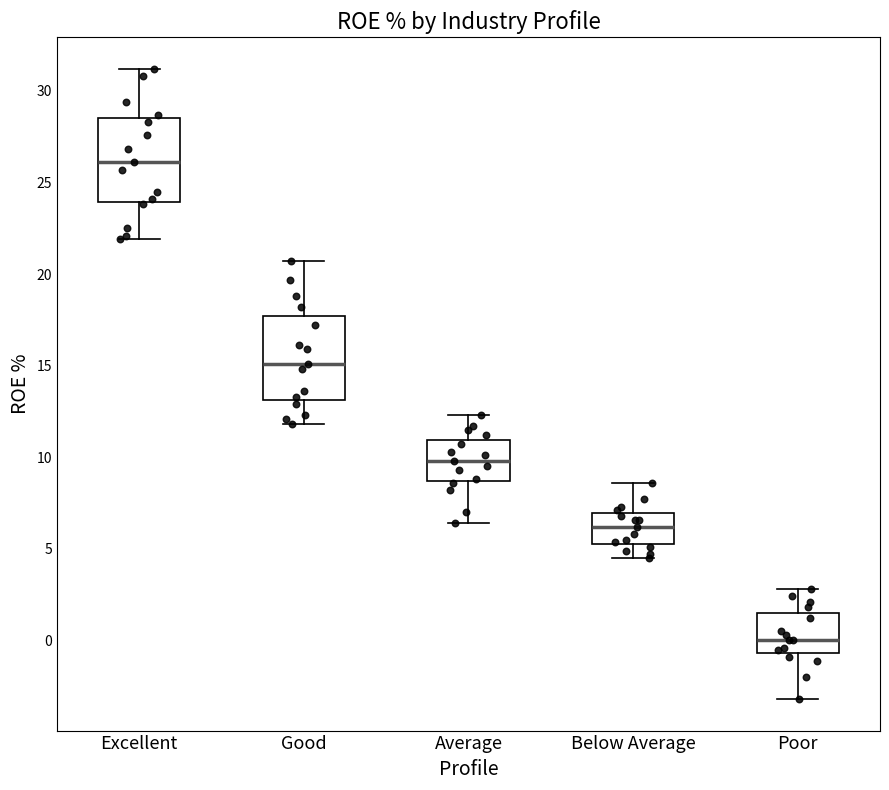

Where is the upper edge of the box for Excellent on the y-axis? The values are not printed on the chart, so give them approximately, as read against the axis.

28.5